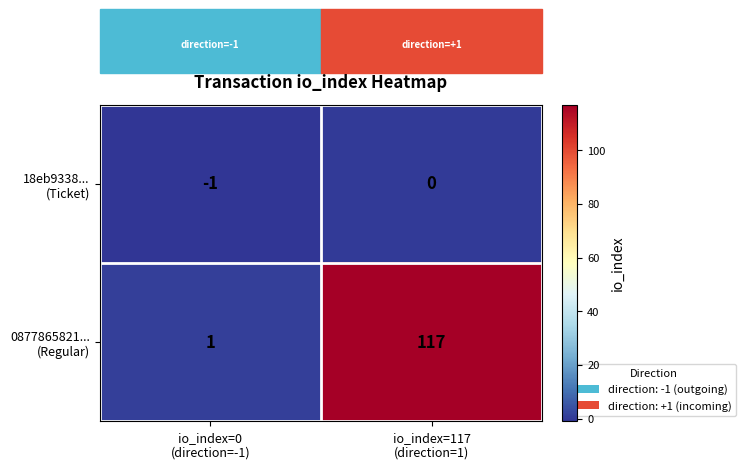

Count the number of data series in this chart.

2